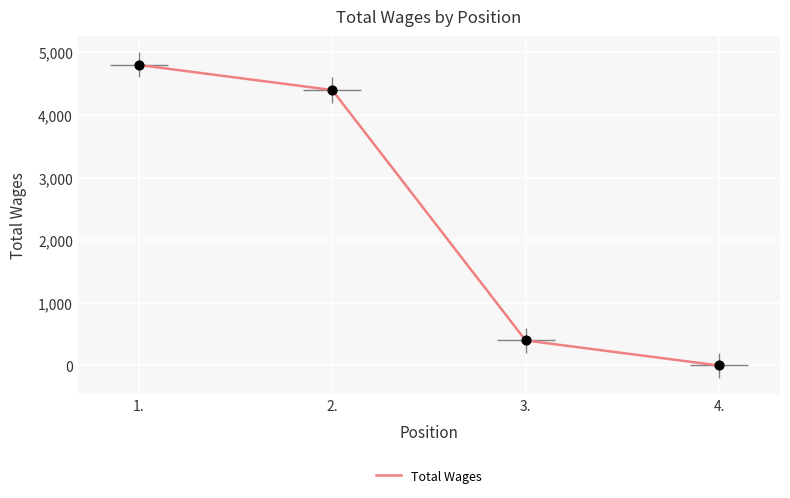

What is the ratio of the value at 1. to the value at 3.?

12.0